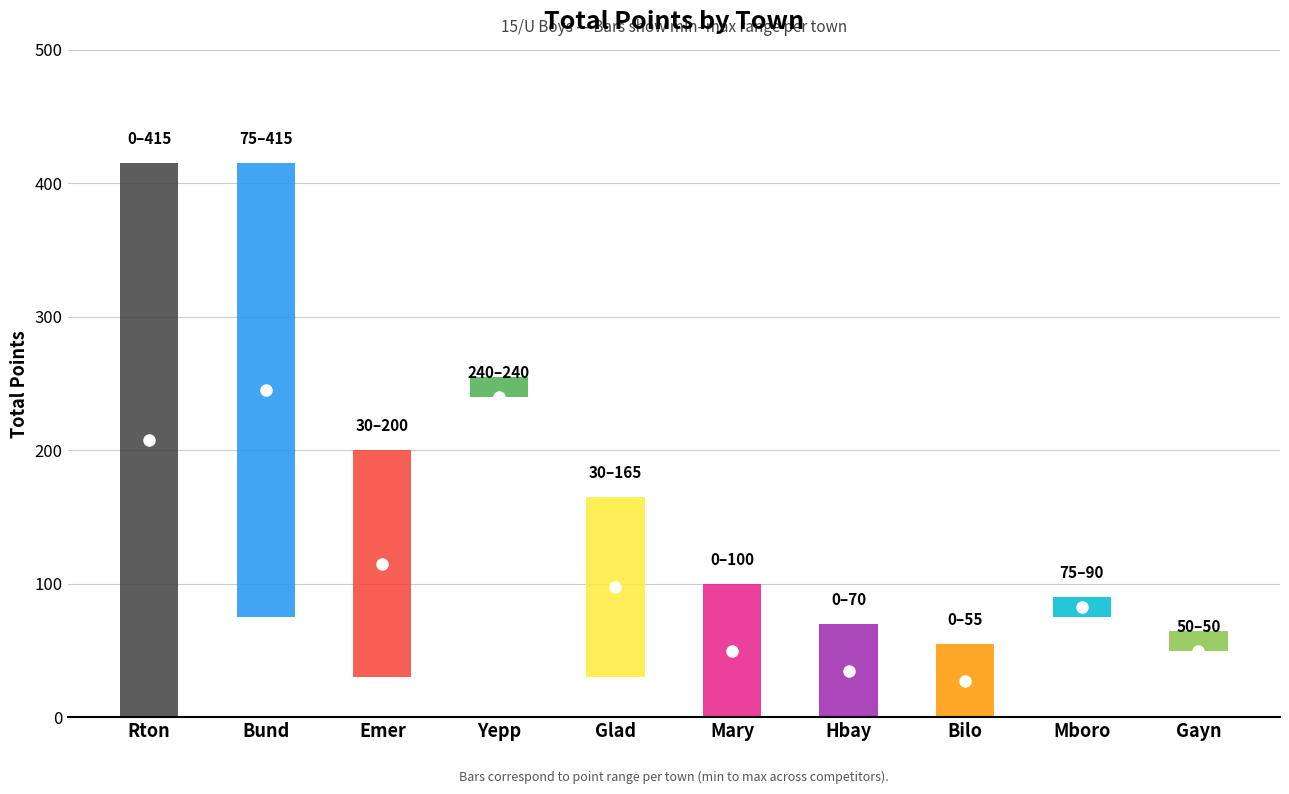

What is the average value?

180